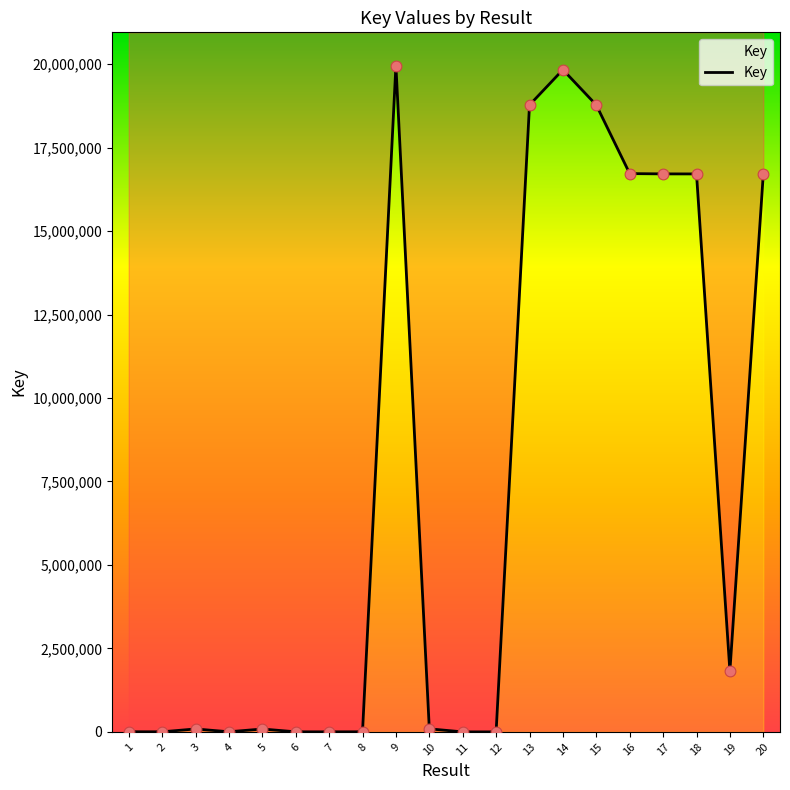

Which has a higher value, 19 or 11?

19